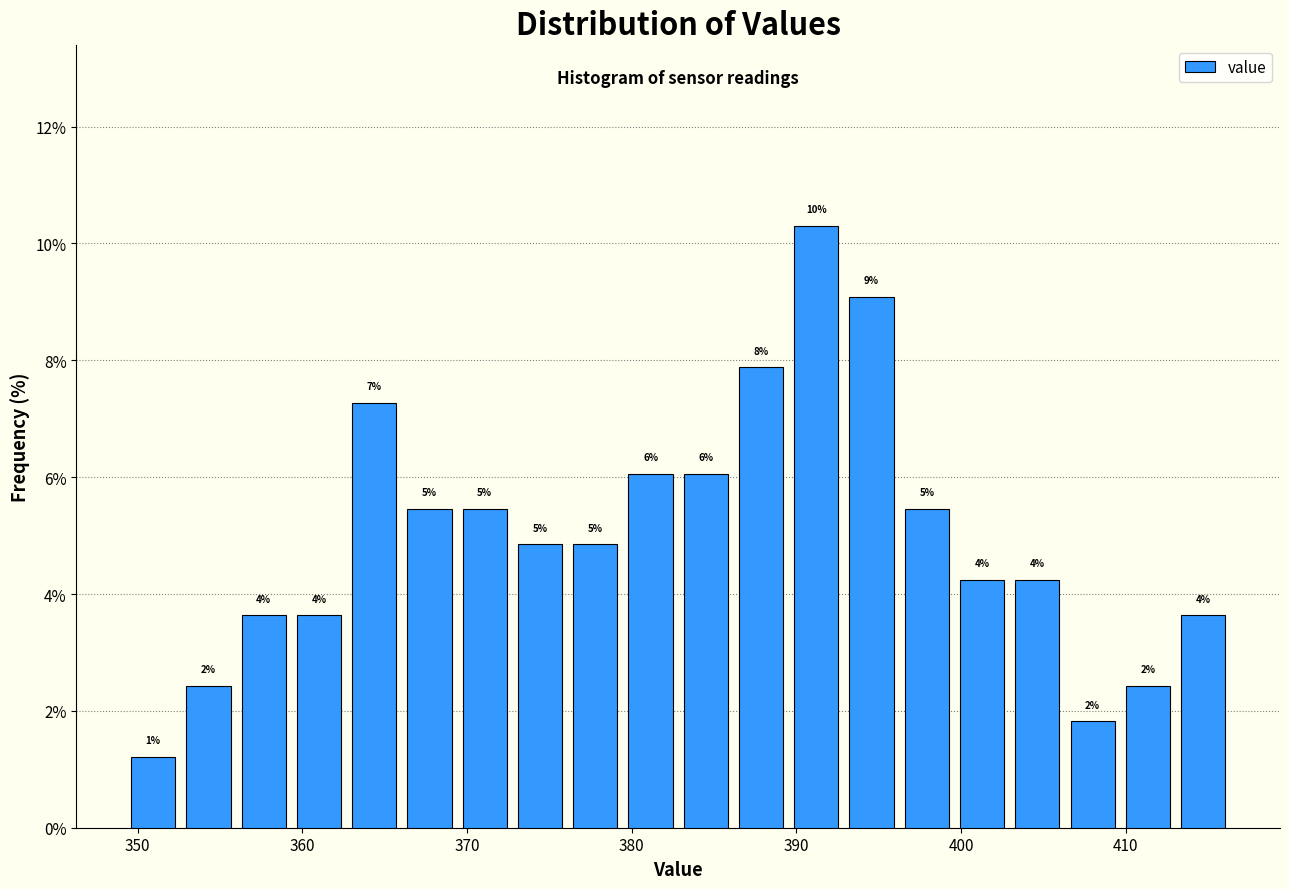

Read against the x-axis, roughly where is the centre of the tallest bar?

391